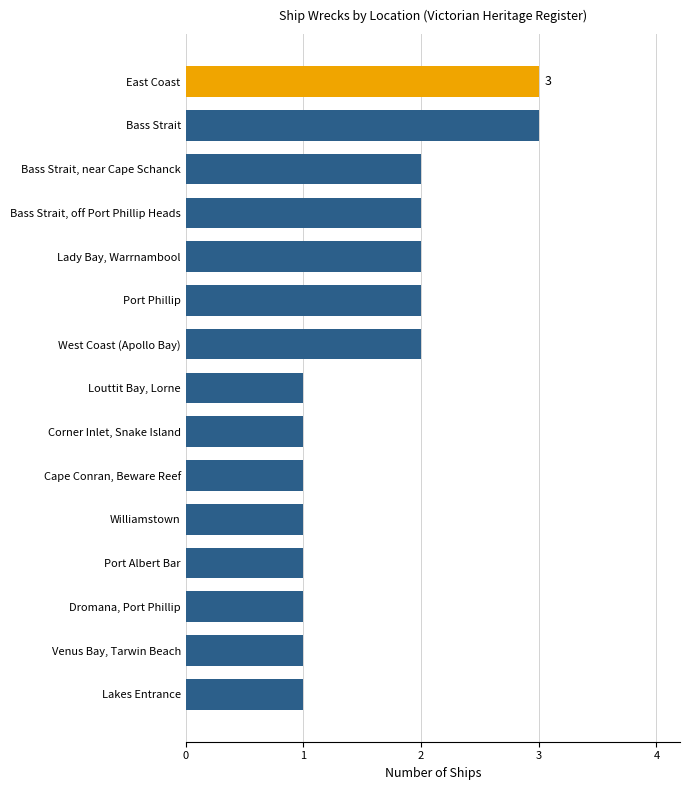

What value does the data have at East Coast?

3